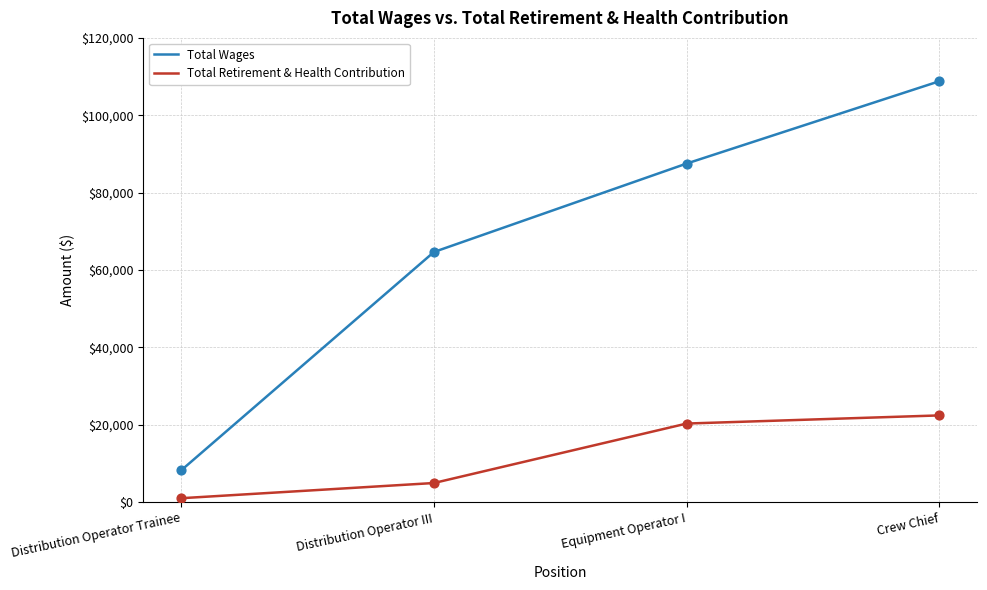

What are all the series names shown in the legend?

Total Wages, Total Retirement & Health Contribution